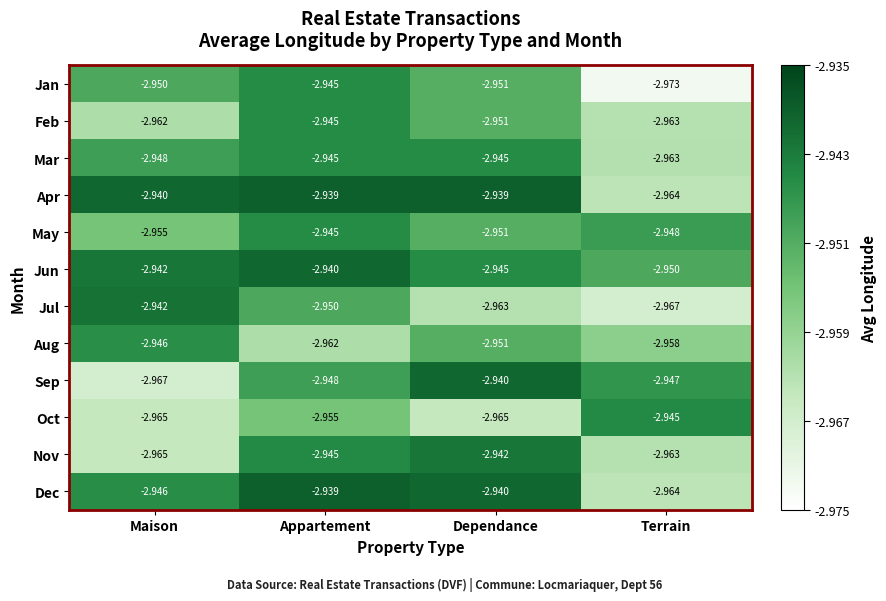

At which label is Feb closest to -2?

Appartement